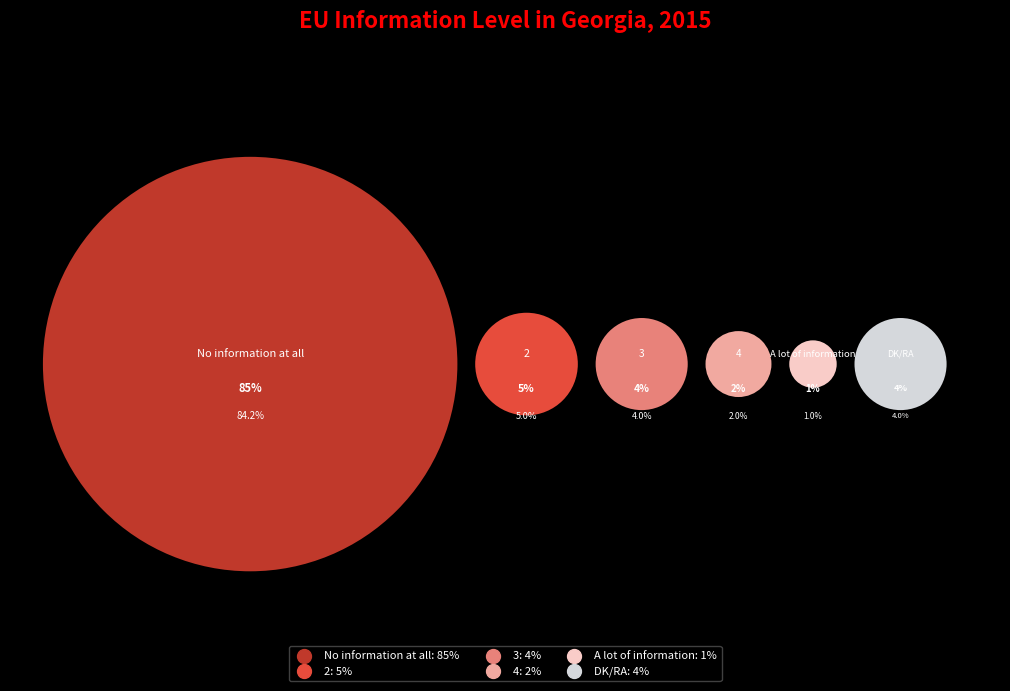

Is it true that 3 is 1% of the pie?

False